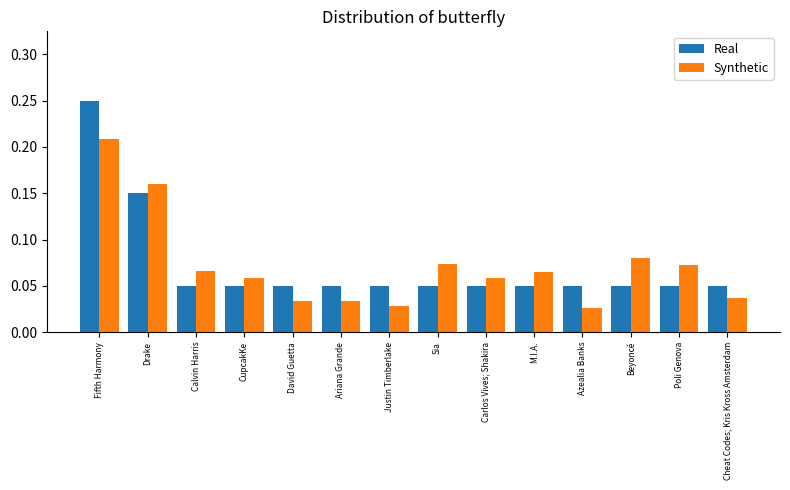

How many Real values are between 0 and 1?

14